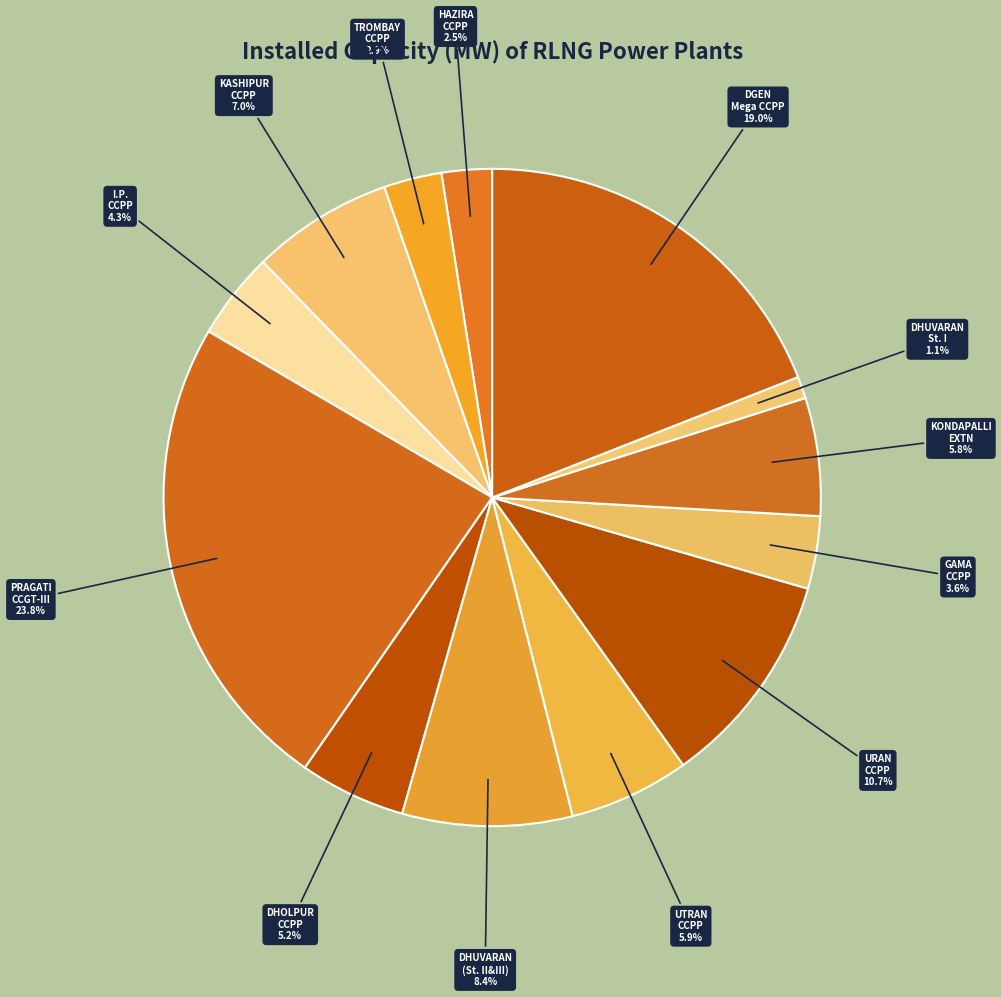

Approximately how many times larger is the value at DGEN Mega CCPP compared to PRAGATI CCGT-III?

0.8